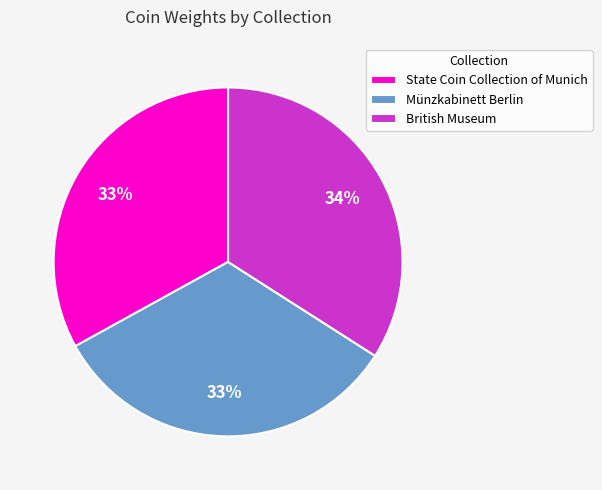

Count the number of slices in the pie.

3